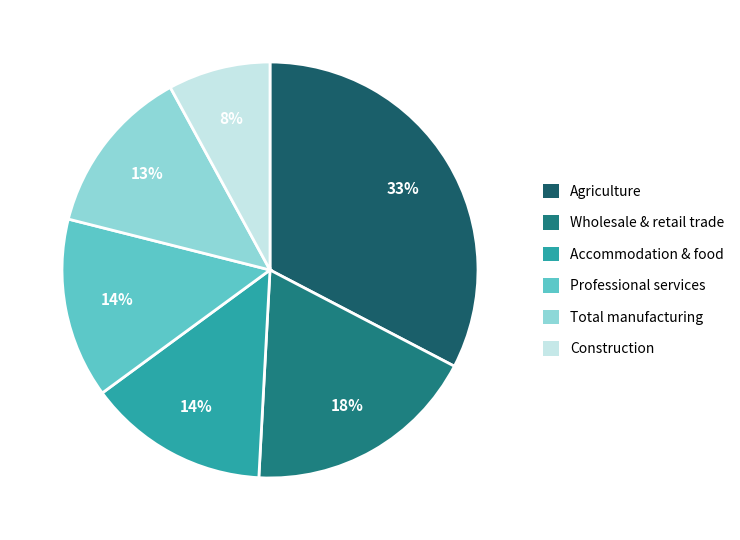

Which category has the biggest portion of the pie?

Agriculture